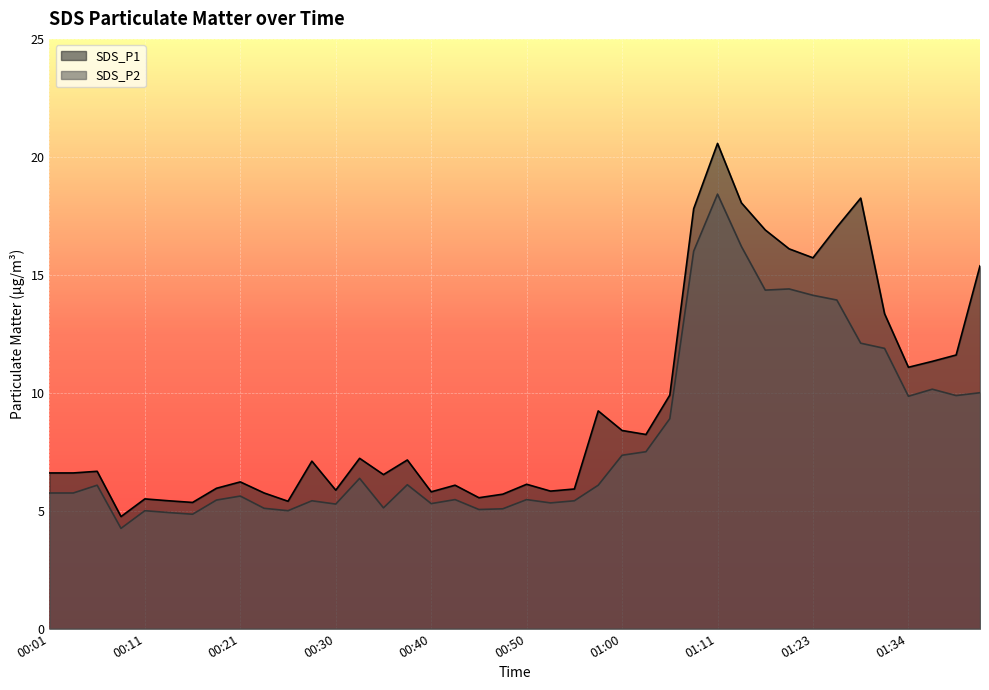

What are all the series names shown in the legend?

SDS_P1, SDS_P2